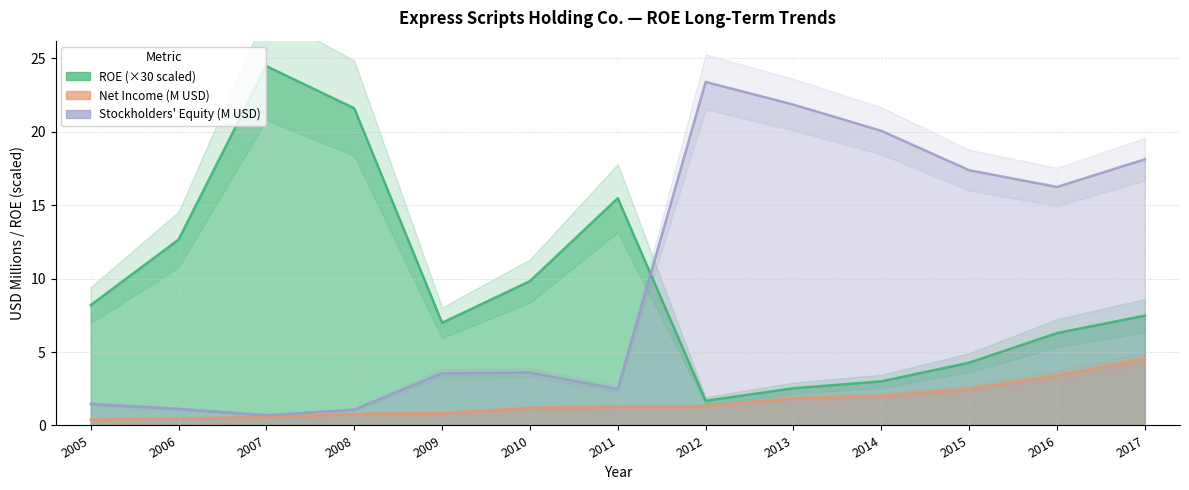

Does the chart have visible grid lines?

Yes